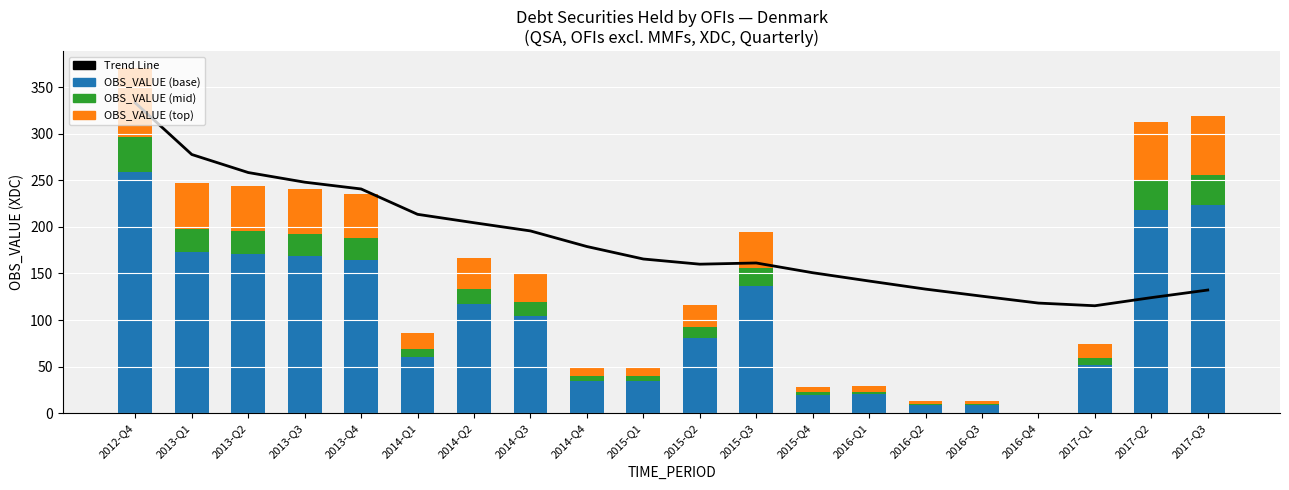

Is the value of OBS_VALUE (base) at 2012-Q4 greater than the value of OBS_VALUE (top) at 2015-Q1?

Yes